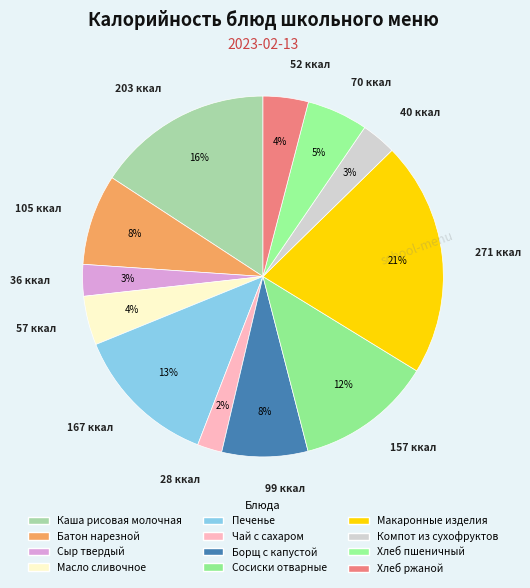

How many segments does this pie chart have?

12